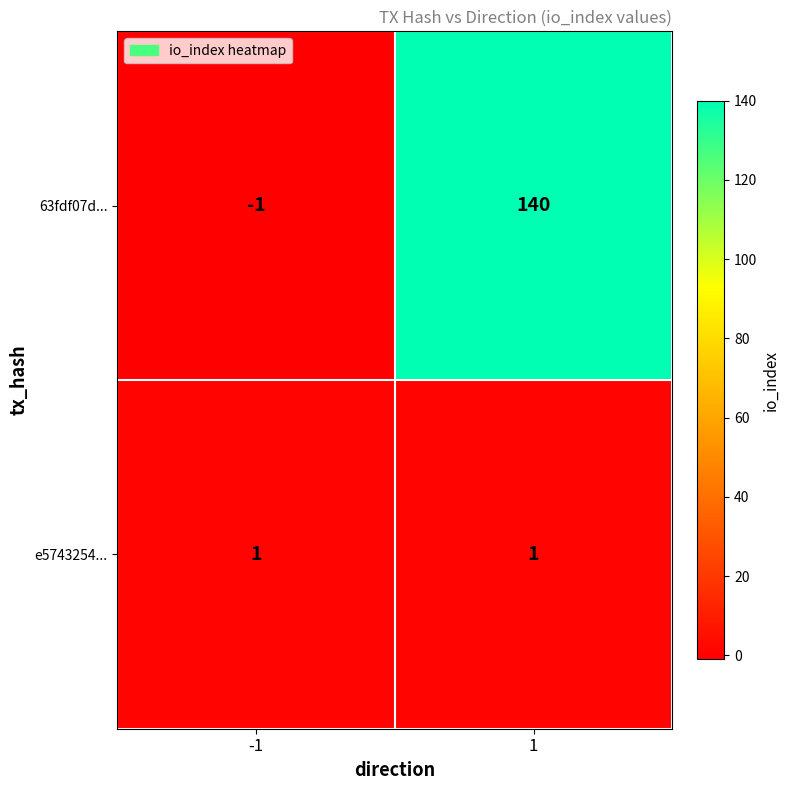

Rank the series at -1 from highest to lowest value.

e5743254..., 63fdf07d...